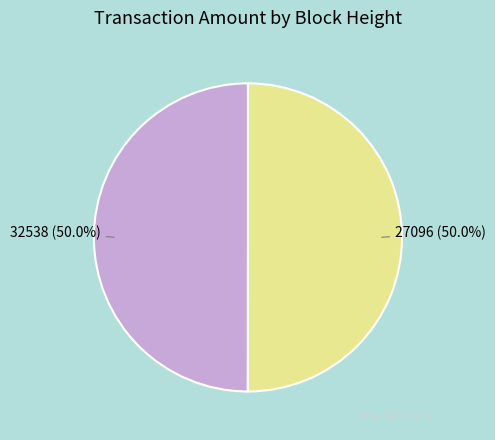

Approximately how many times larger is the value at 27096 compared to 32538?

1.0